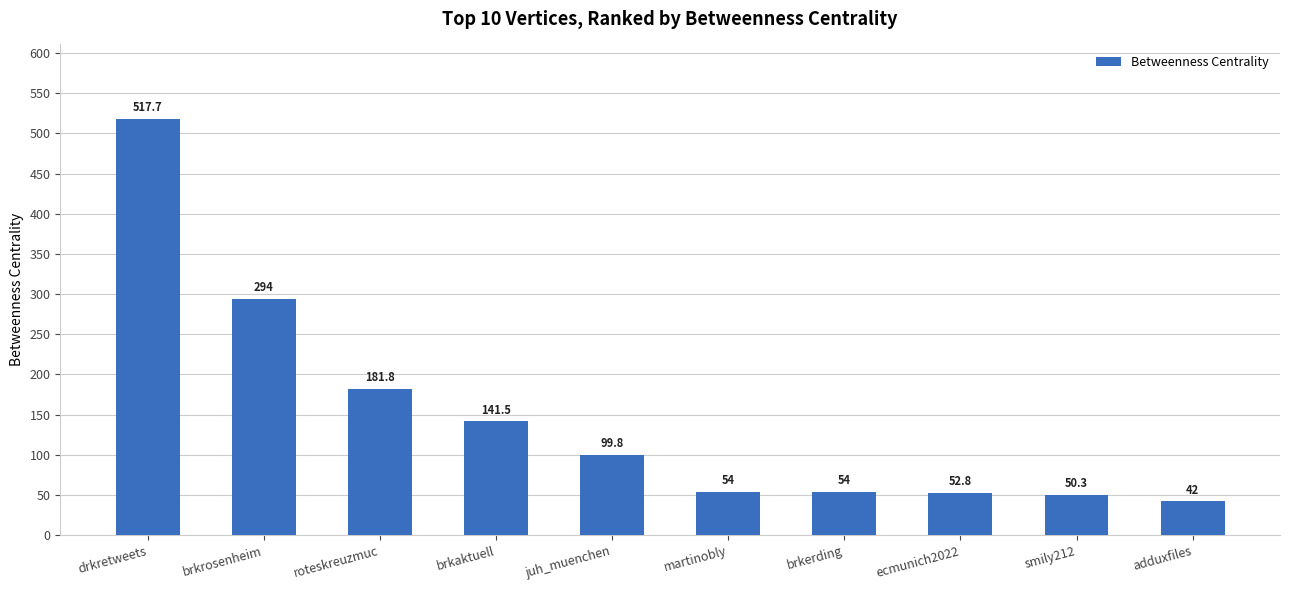

True or false: the data shows 93.7 at martinobly.

False